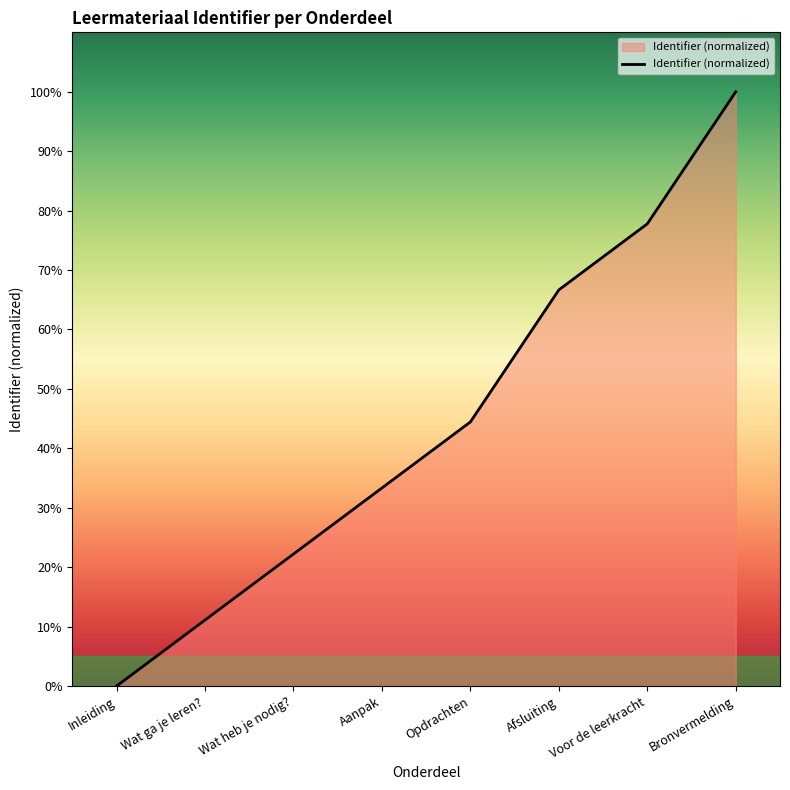

List the labels in order of value, smallest first.

Inleiding, Wat ga je leren?, Wat heb je nodig?, Aanpak, Opdrachten, Afsluiting, Voor de leerkracht, Bronvermelding